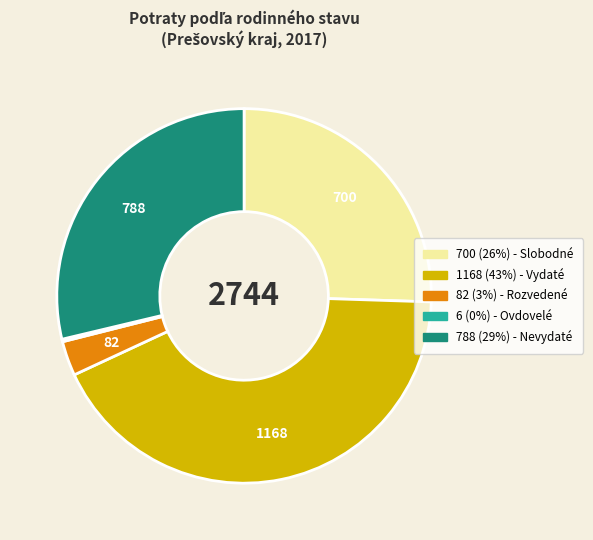

Is there any slice that represents more than half of the pie?

No